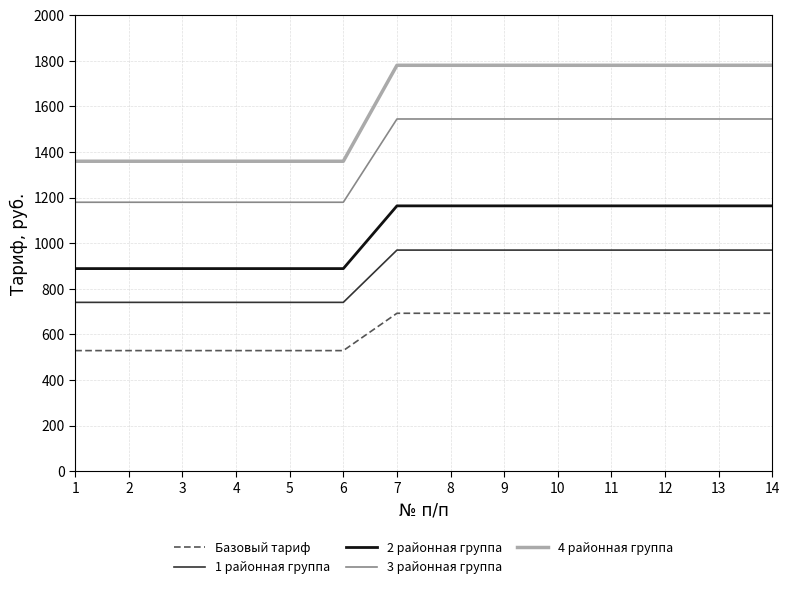

Does the chart display data point markers on the line(s)?

No